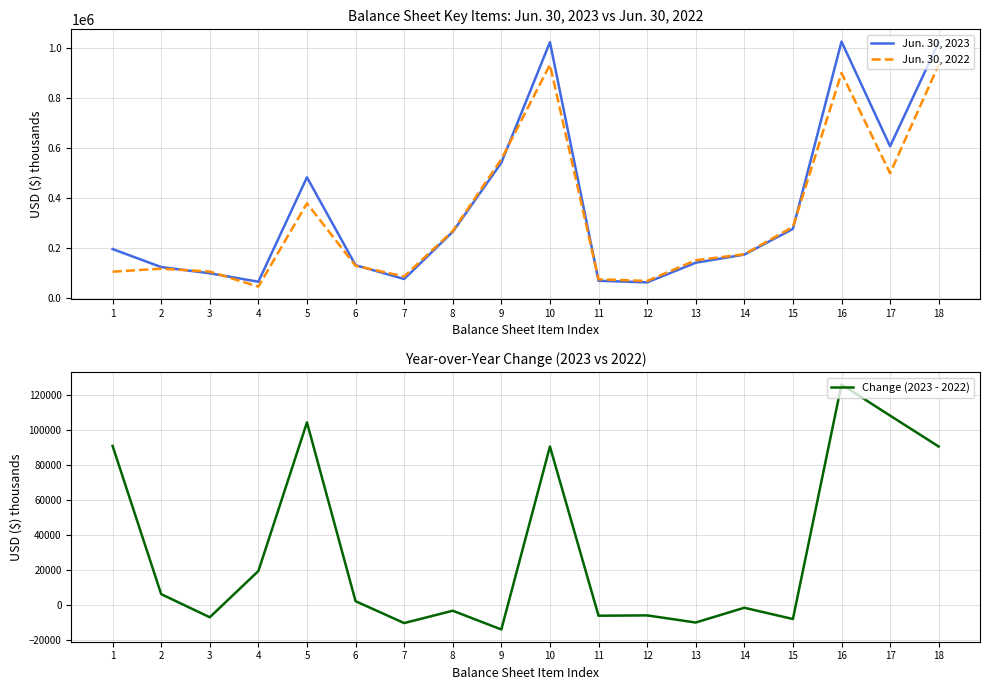

What is the average value of the Jun. 30, 2023 series?

354717